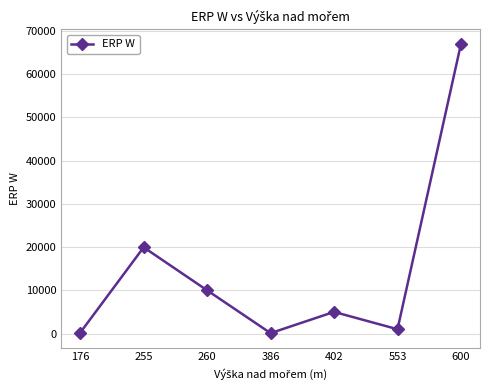

What is the maximum value shown in the chart?

66988